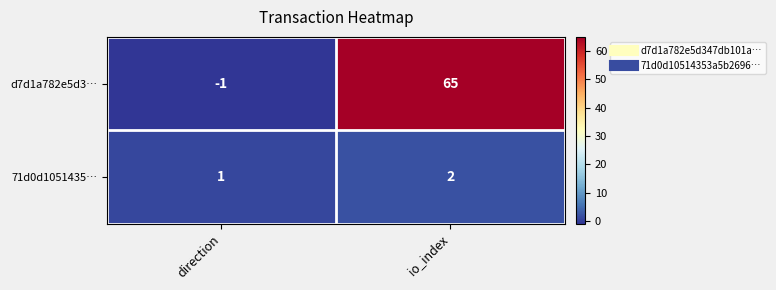

True or false: d7d1a782e5d3… has a value of 32 at io_index.

False